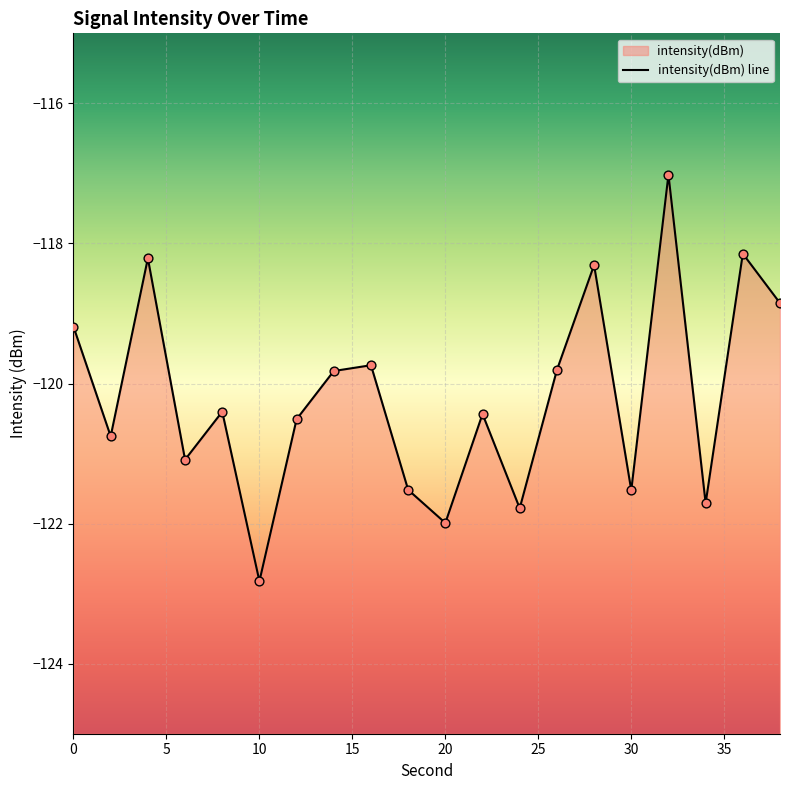

What is the change in value from 2 to 8?

+0.4